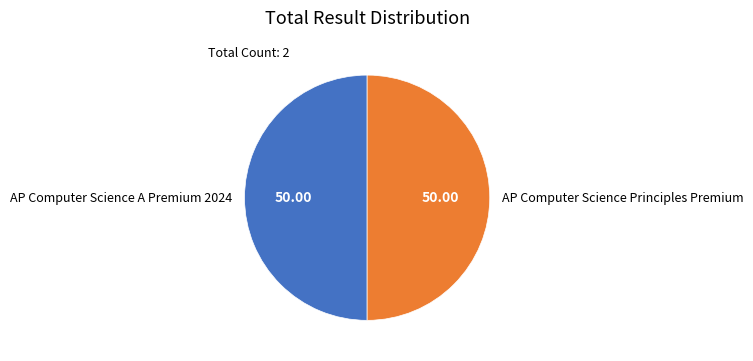

How many segments does this pie chart have?

2